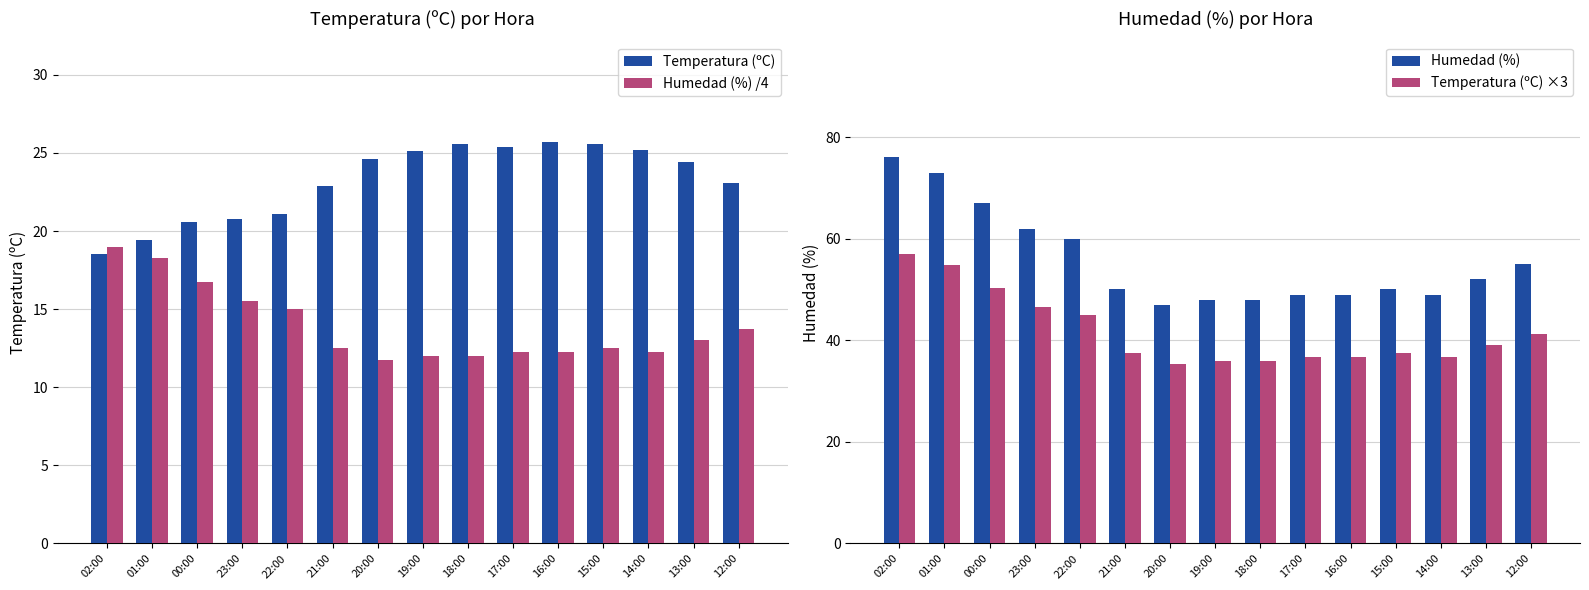

Which series has the widest spread of values?

Humedad (%)